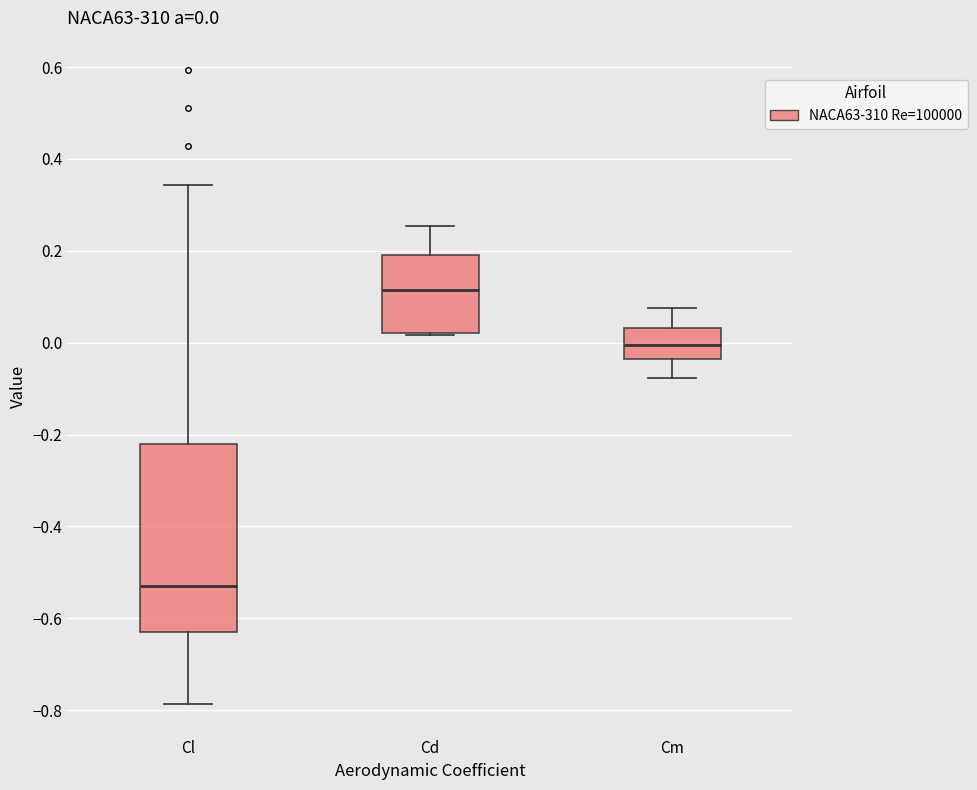

Comparing the boxes themselves (not the whiskers), which one is the tallest?

Cl